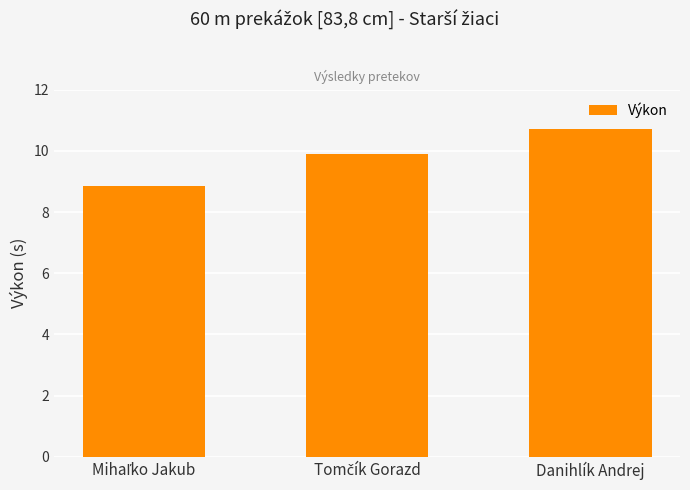

Does the chart contain stacked bars?

No